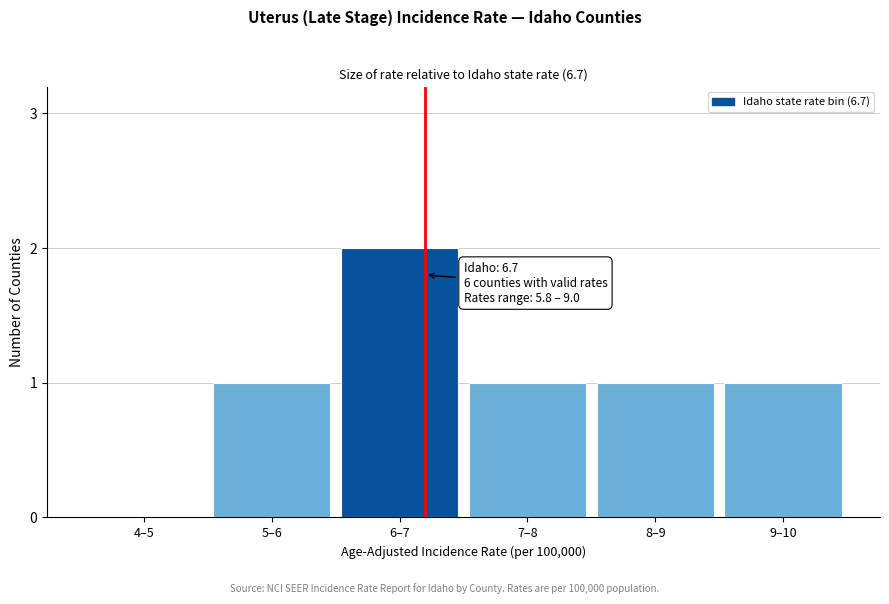

Reading right to left, transcribe all the data shown in this chart.

9–10=1	8–9=1	7–8=1	6–7=2	5–6=1	4–5=0